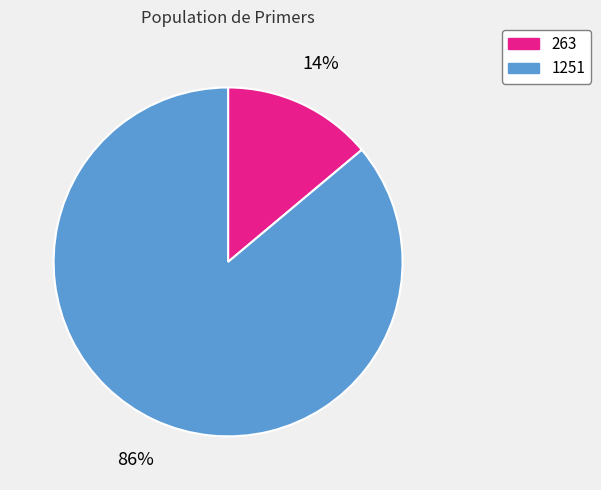

Is the sum of 1251 and 263 greater than half?

Yes